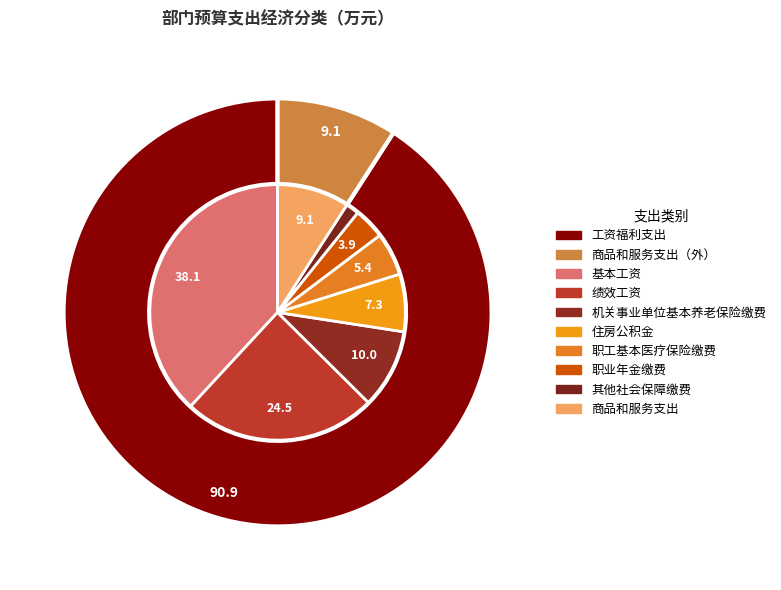

How many slices are in this pie chart?

8